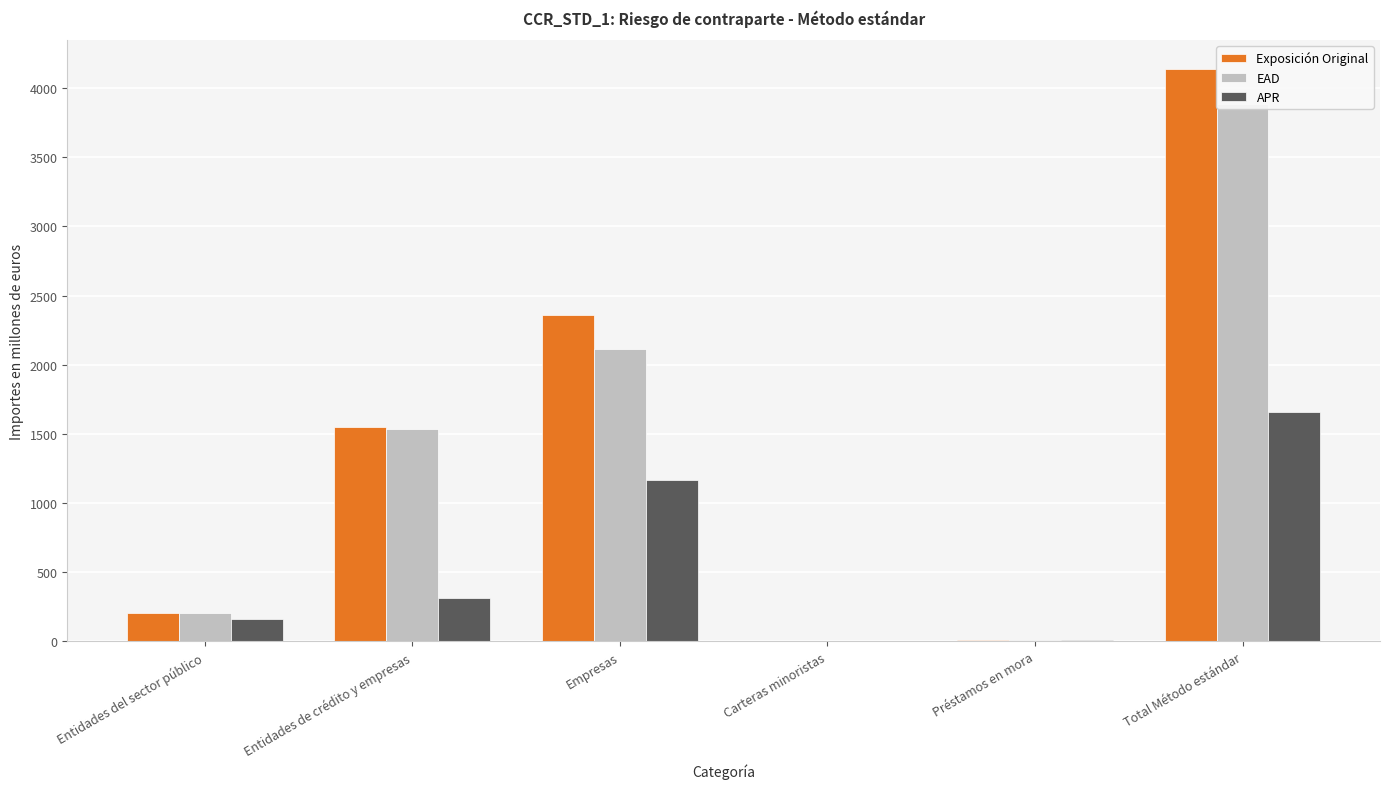

Which series has the largest total across all categories?

Exposición Original